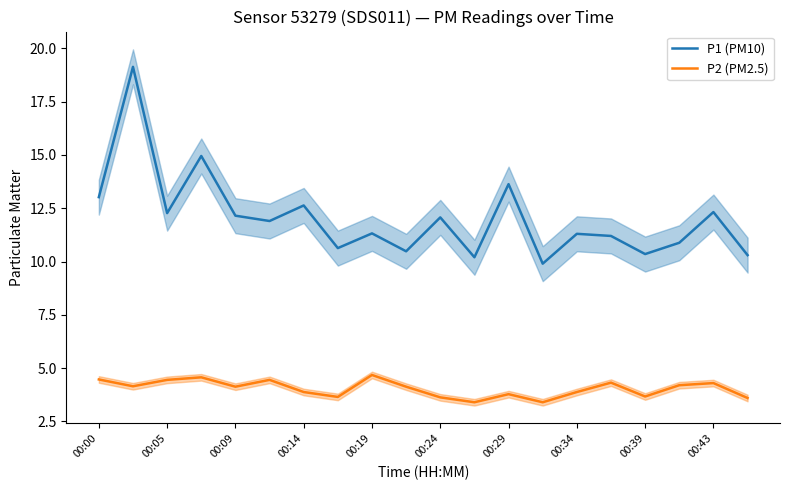

The P2 (PM2.5) series shows 4.3 at 15. True or false?

True